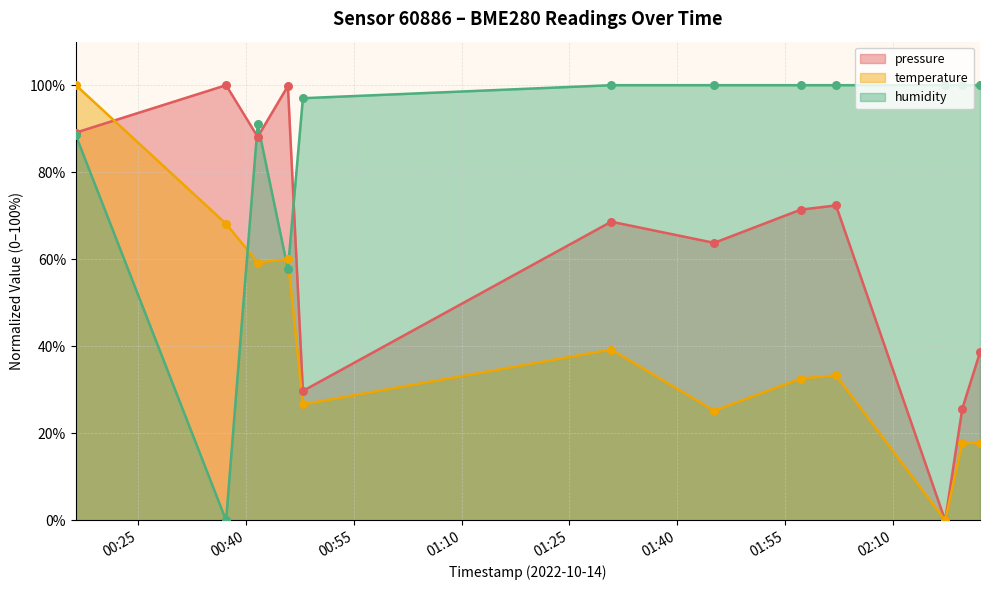

At how many categories does at least one series exceed 45?

12